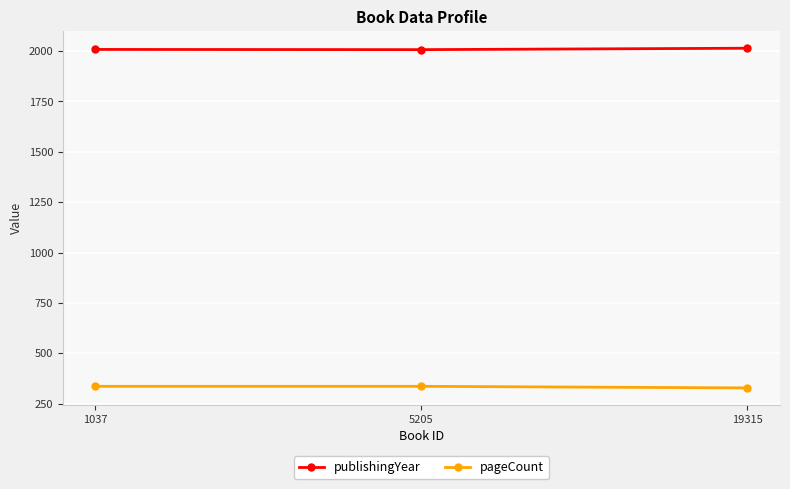

List the series in order of their peak value, highest first.

publishingYear, pageCount